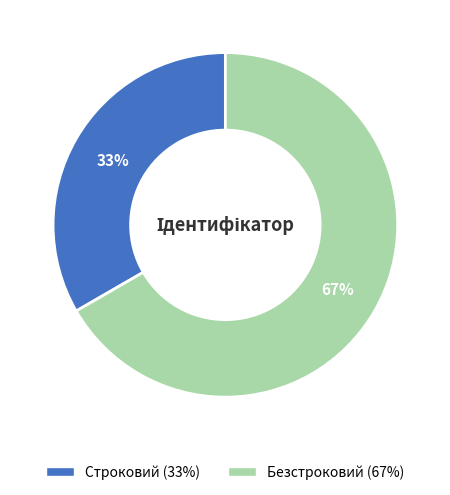

The Безстроковий slice represents 67% of the pie. True or false?

True